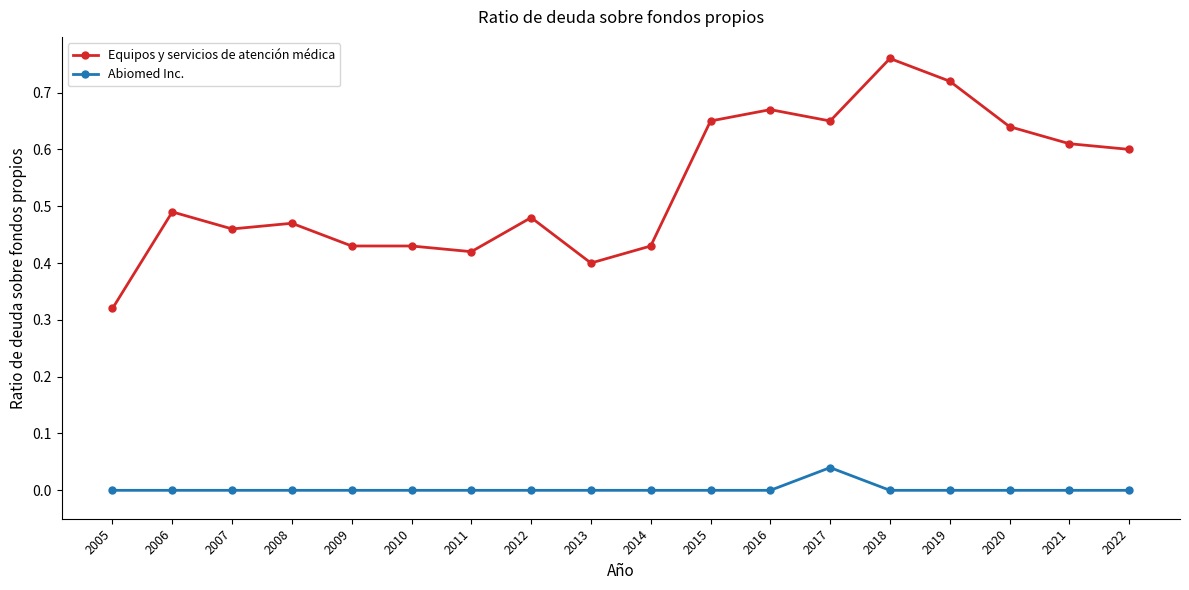

The Abiomed Inc. series shows 0.0 at 2006. True or false?

True